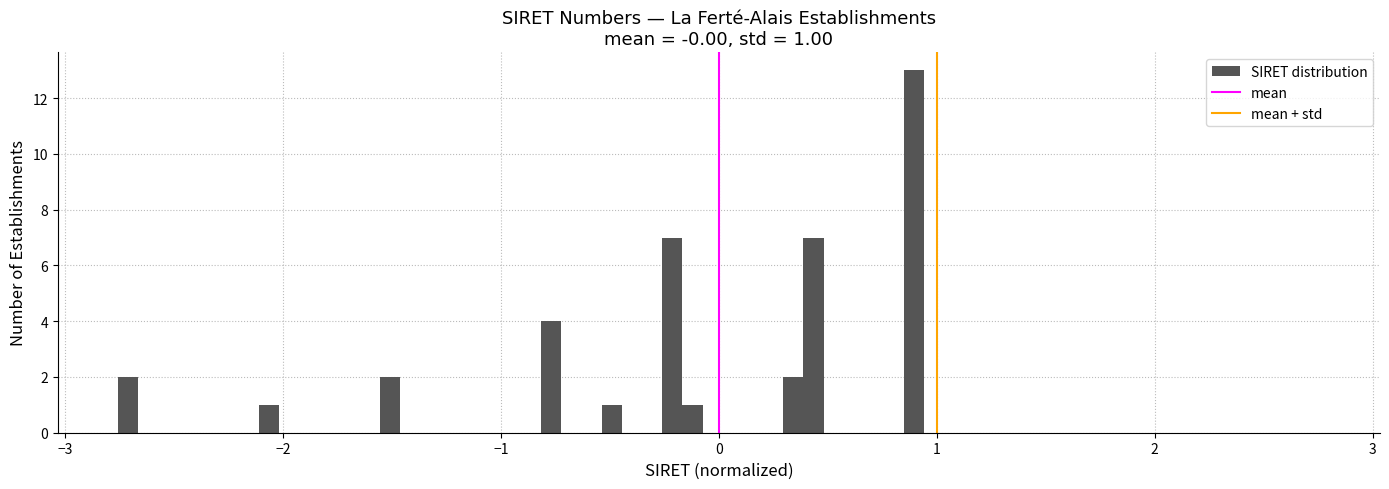

Read against the x-axis, roughly where is the centre of the tallest bar?

0.9